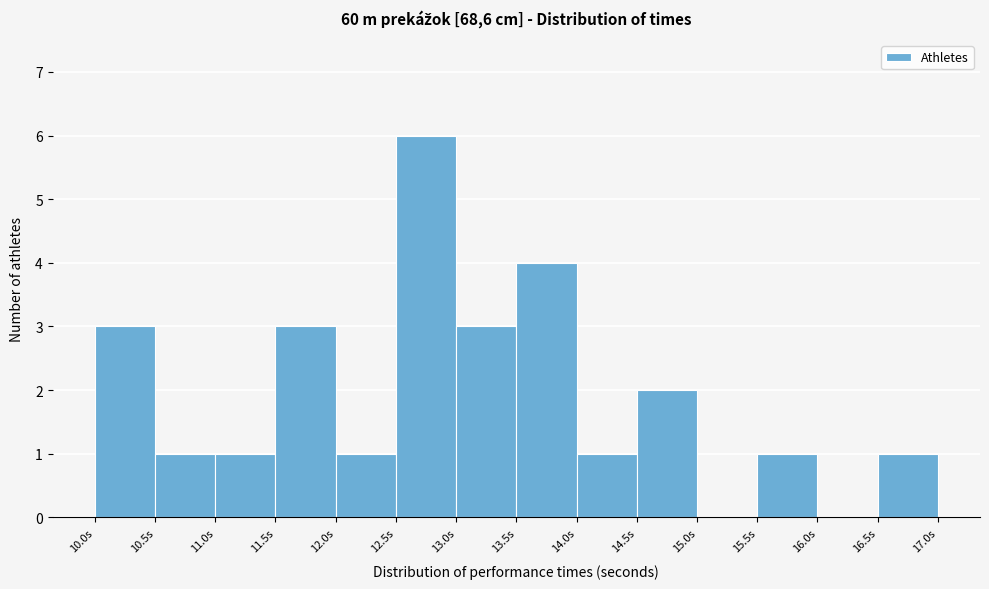

Over which range of the x-axis is the bar tallest?

12.5 to 13.0